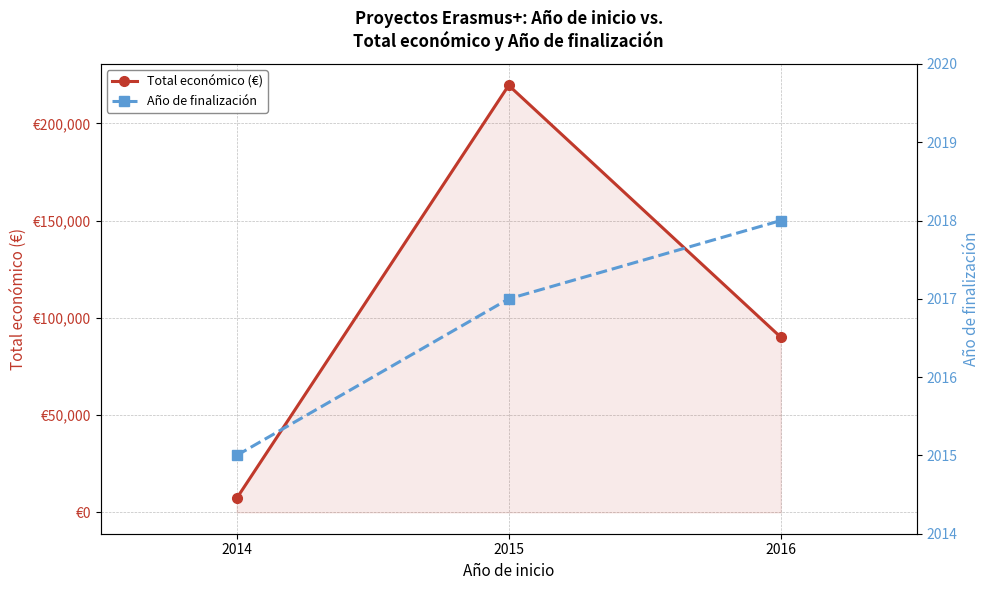

How many Año de finalización values are between 2015 and 2018?

3